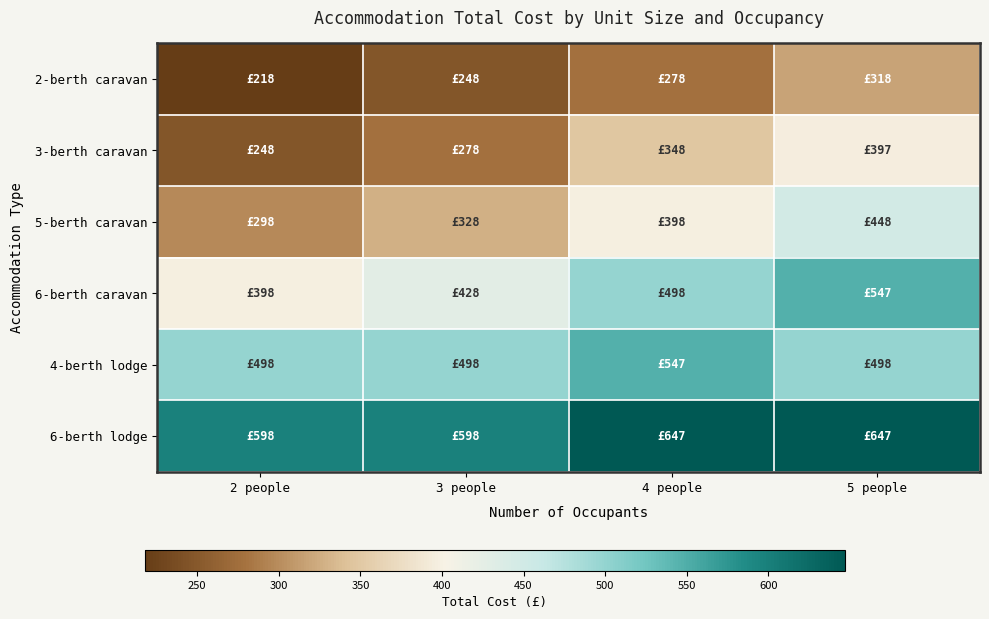

Which series changed the most between 2 people and 4 people?

3-berth caravan